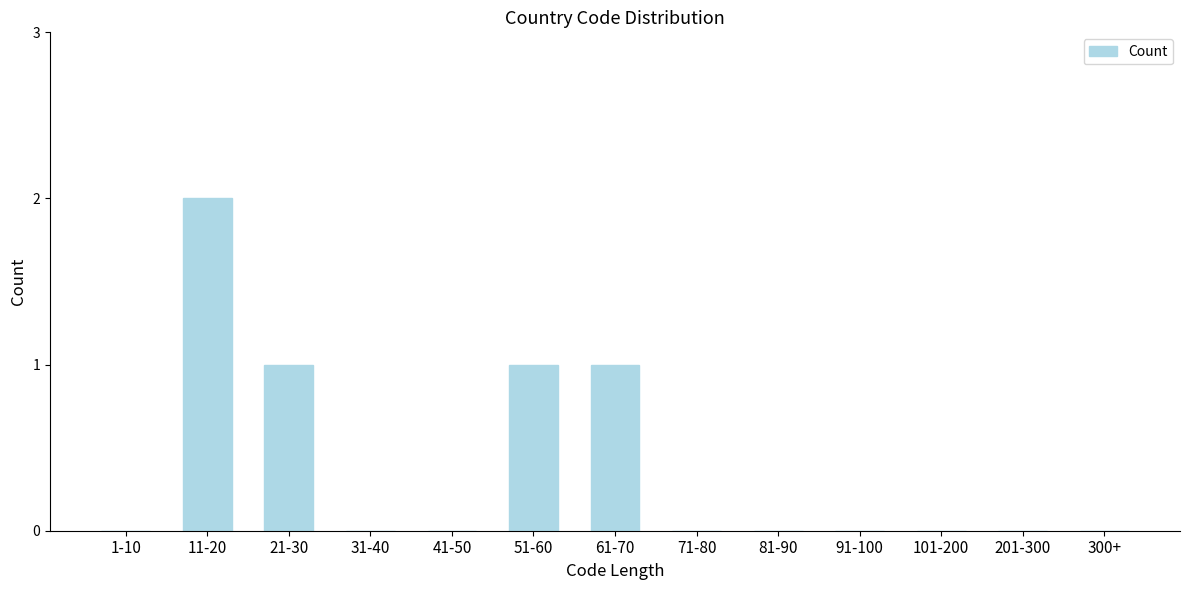

Reading left to right, extract all data points from this chart.

1-10=0	11-20=2	21-30=1	31-40=0	41-50=0	51-60=1	61-70=1	71-80=0	81-90=0	91-100=0	101-200=0	201-300=0	300+=0